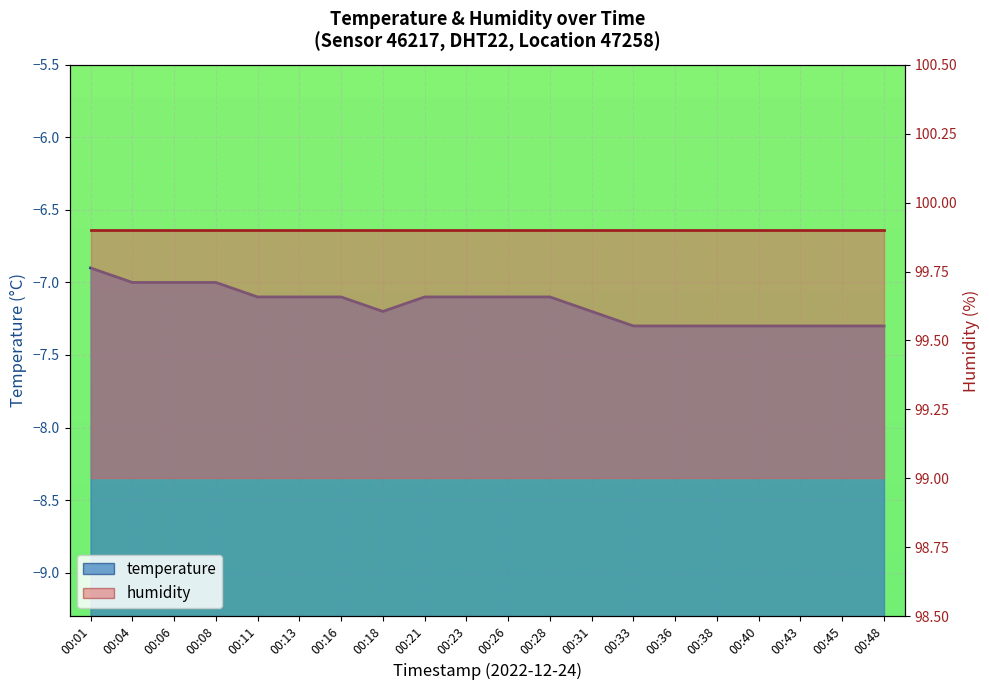

What is the sum of all values?

-143.1